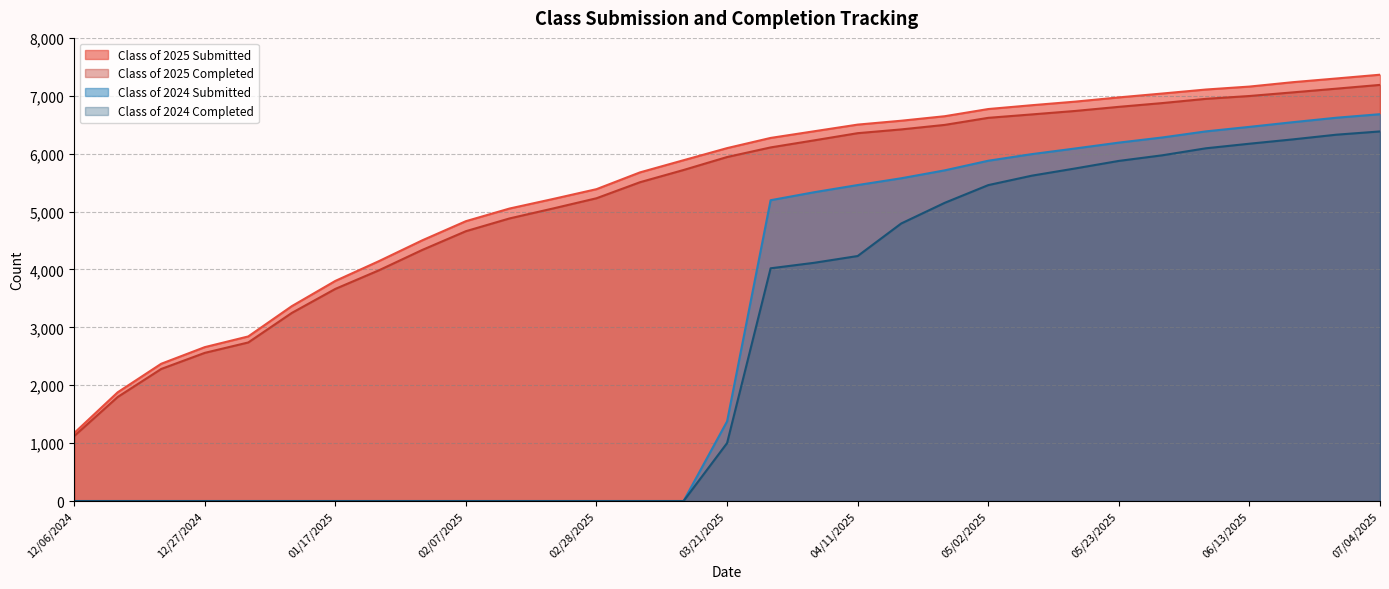

The Class of 2025 Completed series shows 999 at 01/10/2025. True or false?

False